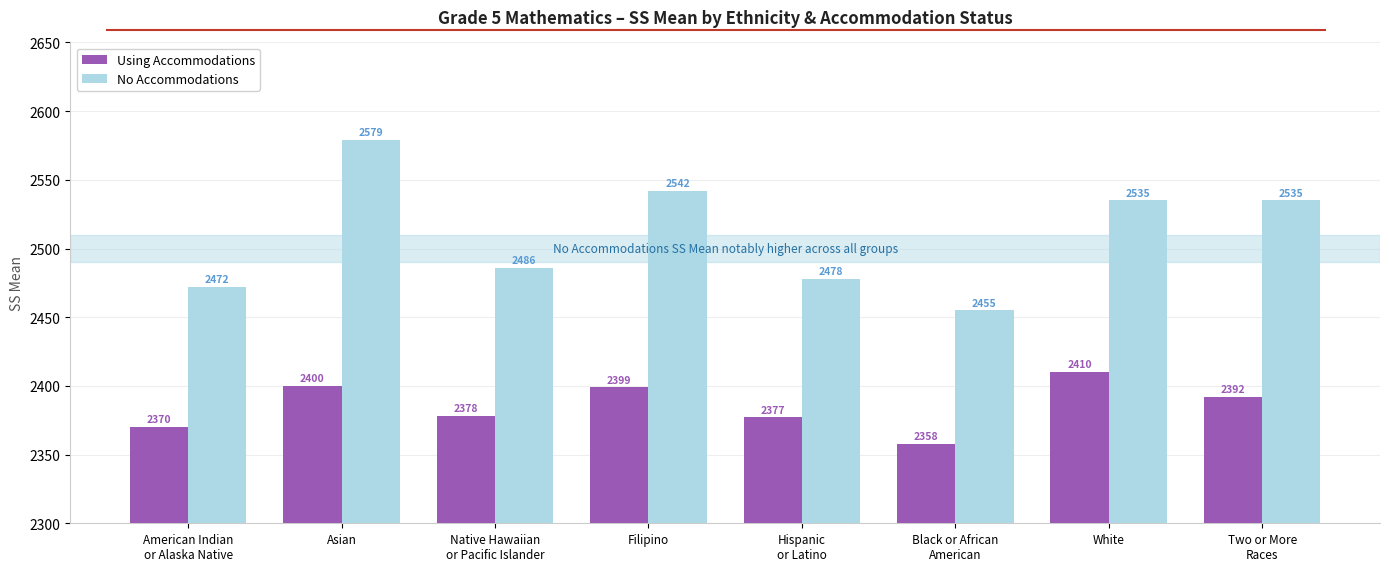

List the series in order of their overall mean, highest first.

No Accommodations, Using Accommodations